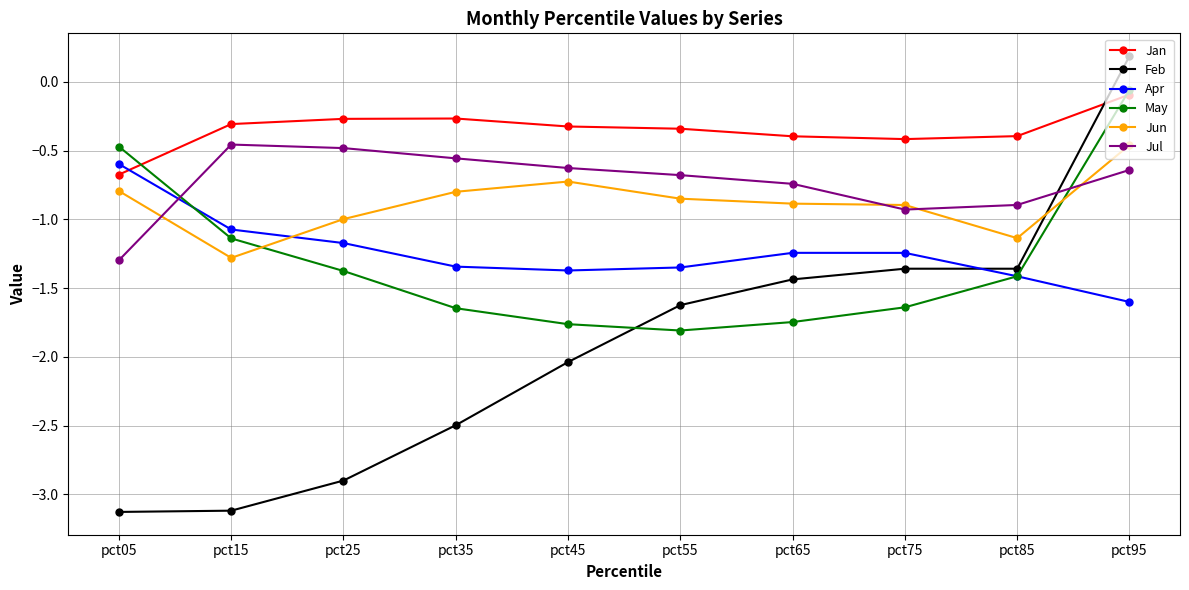

Where is Jan nearest to the value 0?

pct95